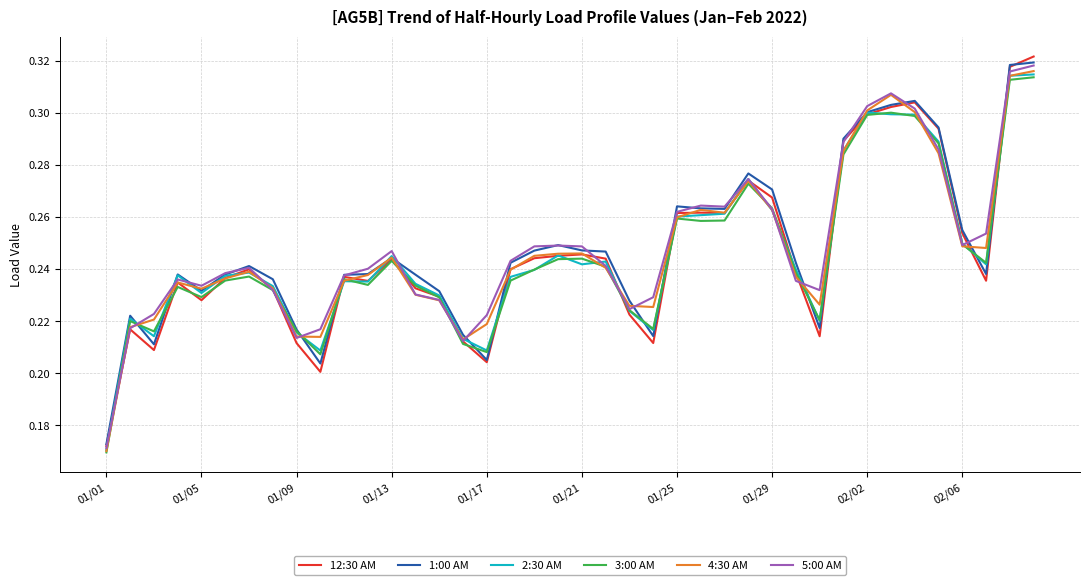

Does the chart have visible grid lines?

Yes